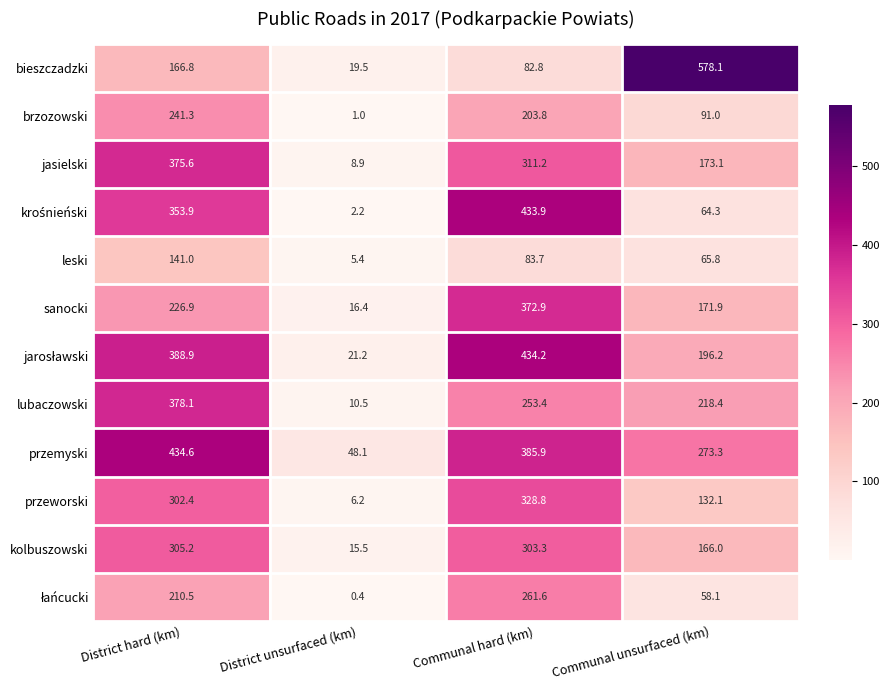

List the labels in order of jasielski value, largest first.

District hard (km), Communal hard (km), Communal unsurfaced (km), District unsurfaced (km)